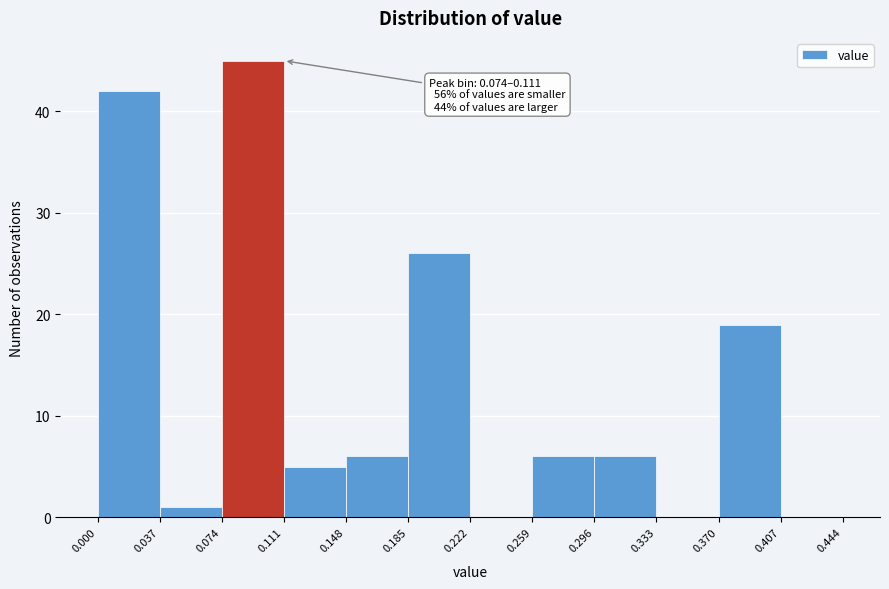

Over which range of the x-axis is the bar tallest?

0.074 to 0.111